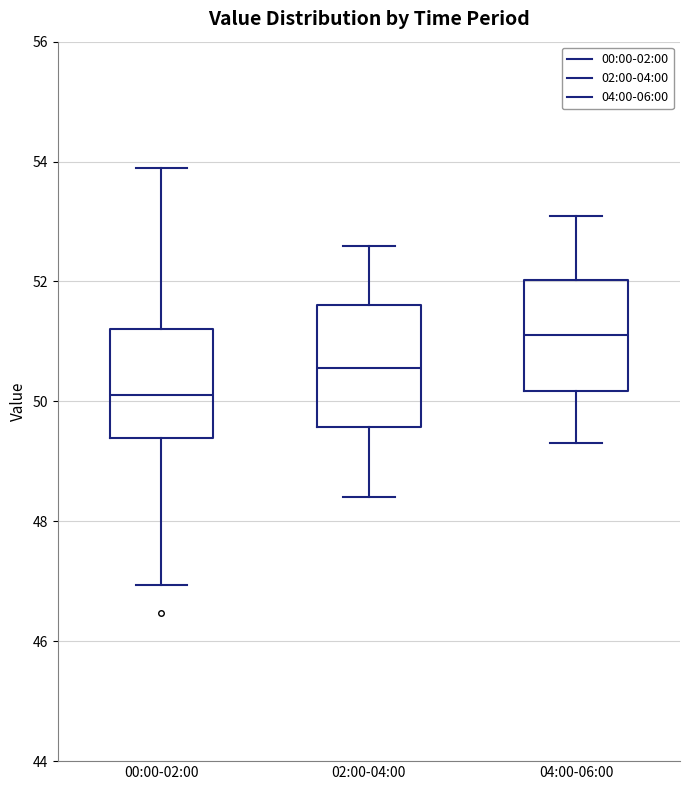

Reading left to right, read every box against the y-axis: the position of its median line, the range the box covers, and the ends of its whiskers. The values are not printed on the chart, so give them approximately, as read against the axis.

00:00-02:00: median 50.2, box 49.4 to 51.2, whiskers 47.0 to 54.0
02:00-04:00: median 50.6, box 49.6 to 51.6, whiskers 48.4 to 52.6
04:00-06:00: median 51.2, box 50.2 to 52.0, whiskers 49.4 to 53.2